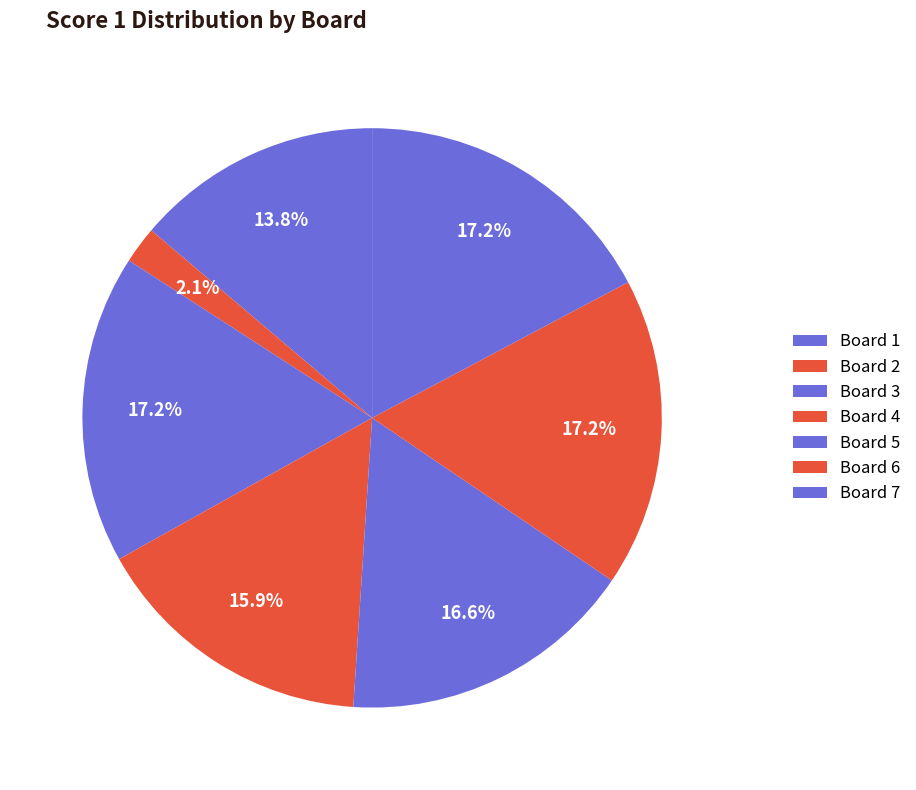

Count the number of slices in the pie.

7